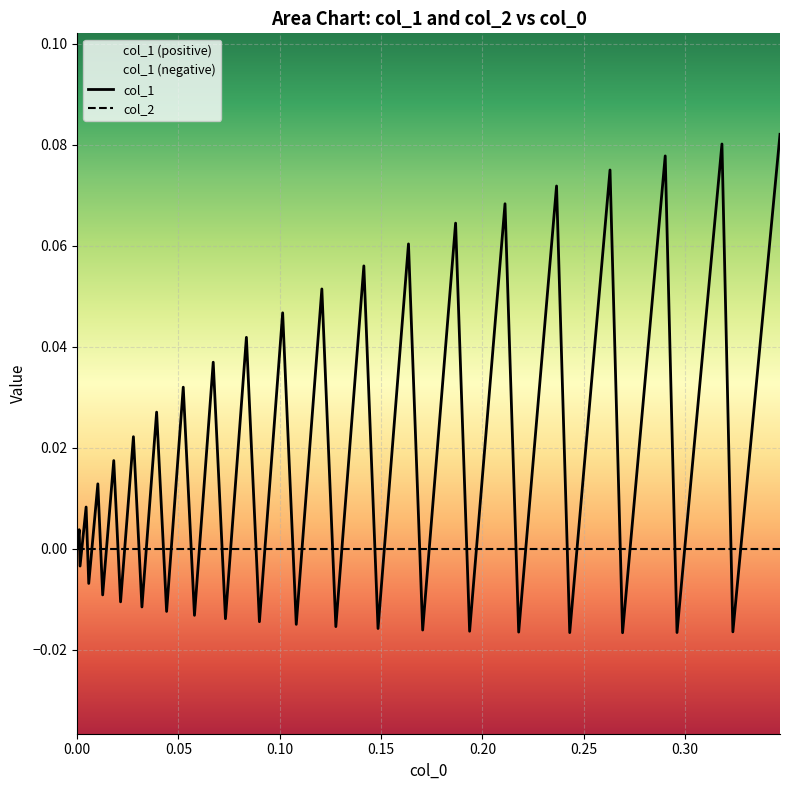

The value of col_1 at 31 is 0.0. True or false?

False